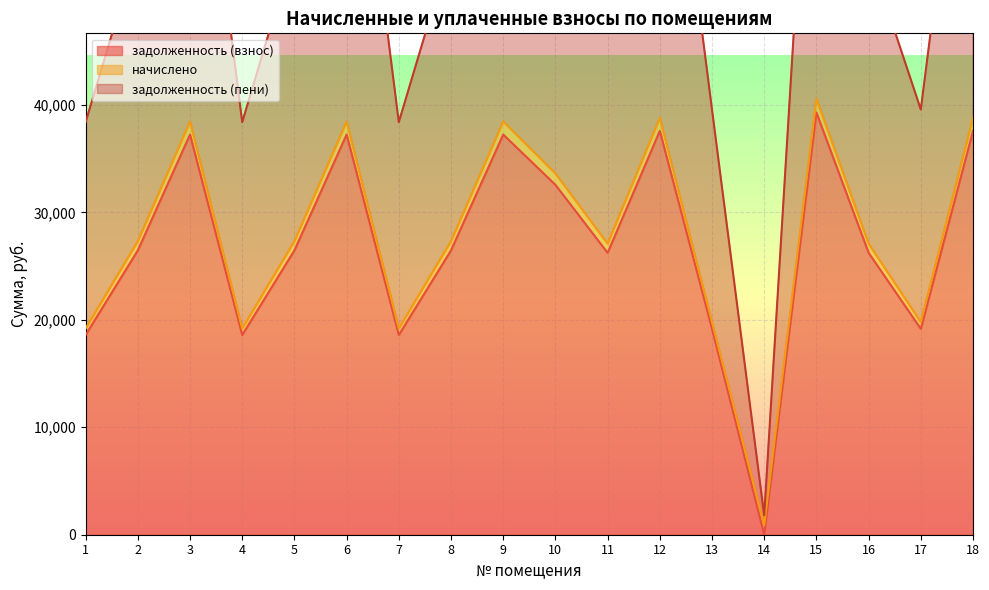

Which series has the largest range (max minus min)?

задолженность (пени)